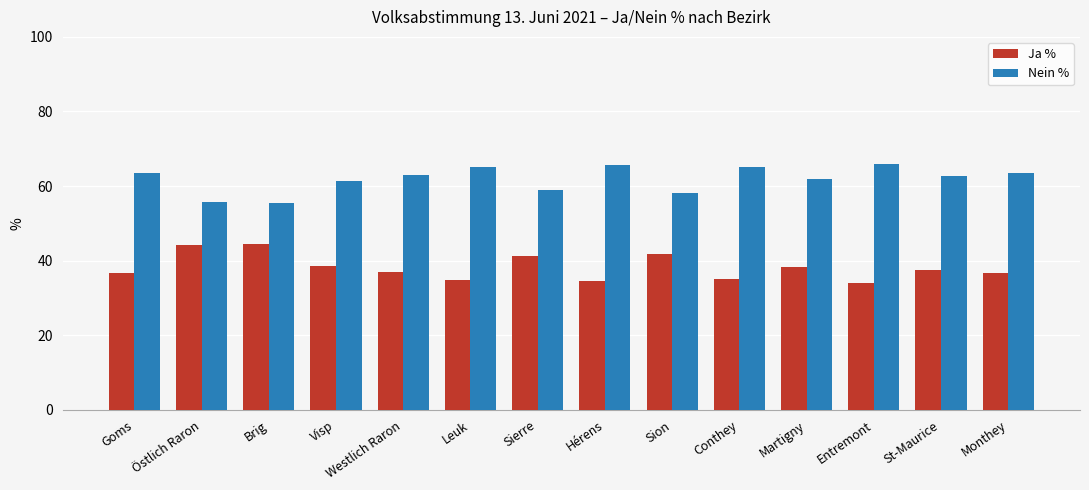

What is the maximum value shown in the chart?

66.0